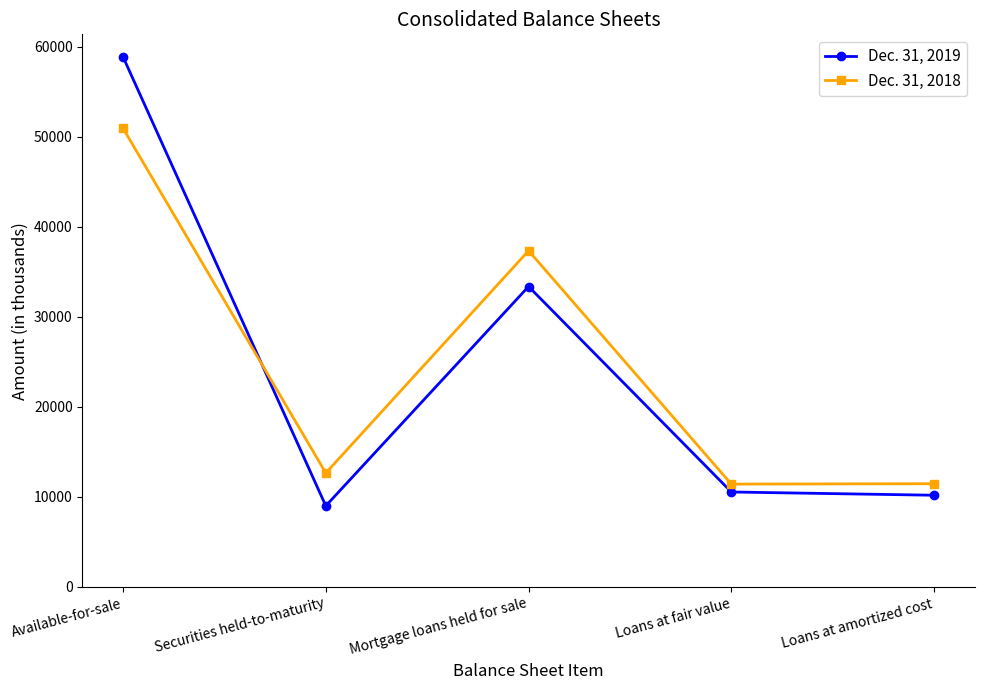

What is the greatest value displayed?

58874